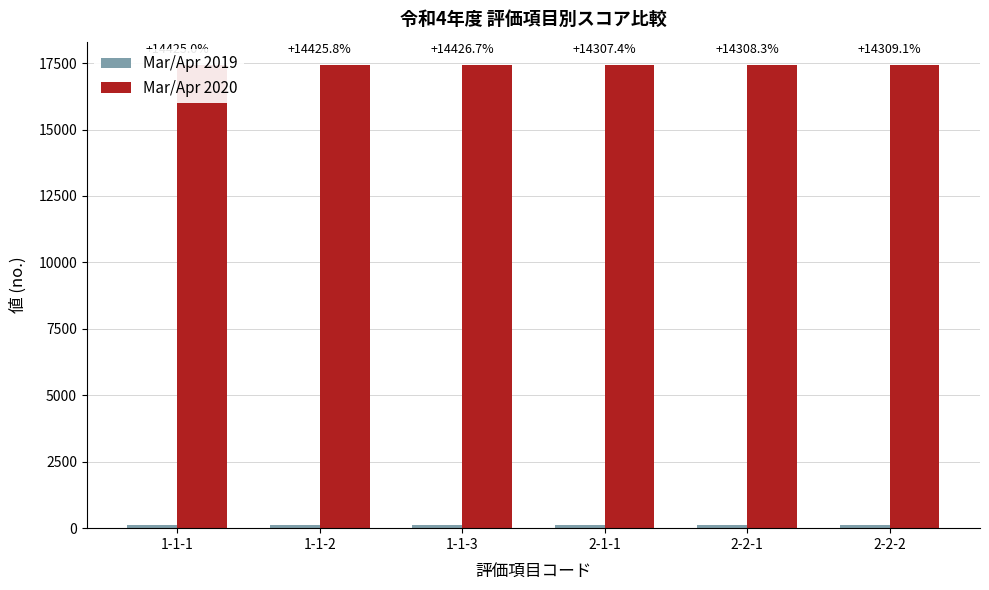

Reading left to right, extract all data points from this chart.

Mar/Apr 2019: 120	120	120	121	121	121
Mar/Apr 2020: 17430	17431	17432	17433	17434	17435